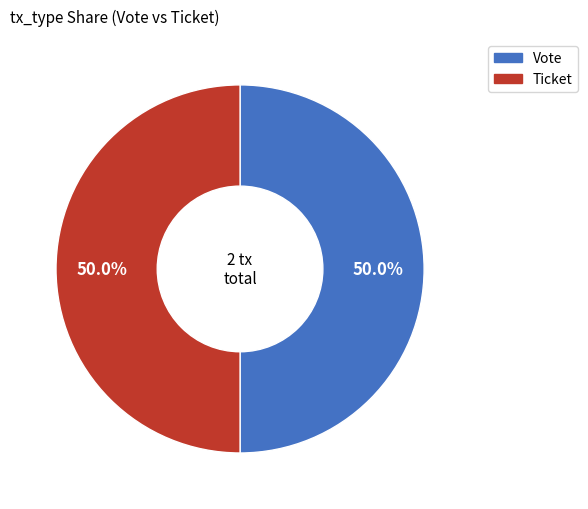

What is the ratio of the value at Ticket to the value at Vote?

1.0